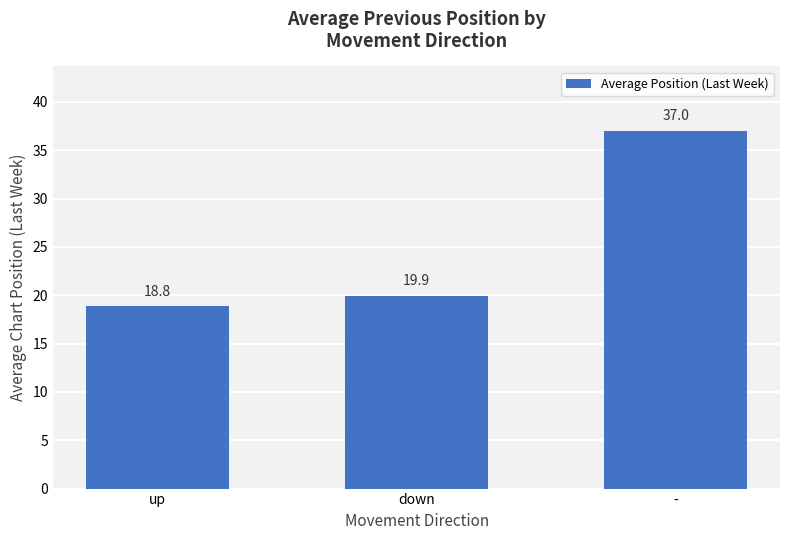

What is the sum of all values?

75.8